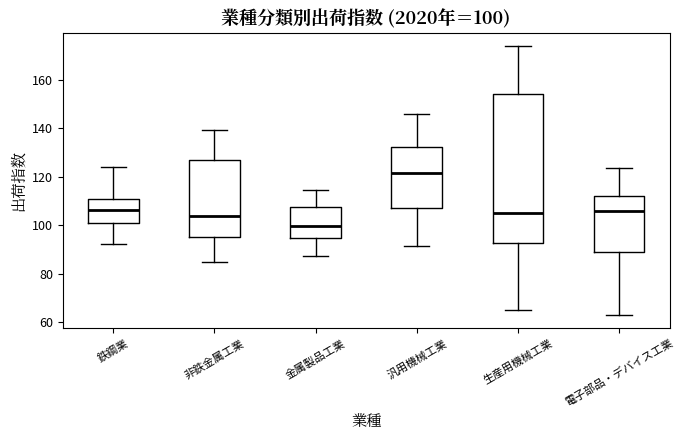

Which box has the lowest median line?

金属製品工業